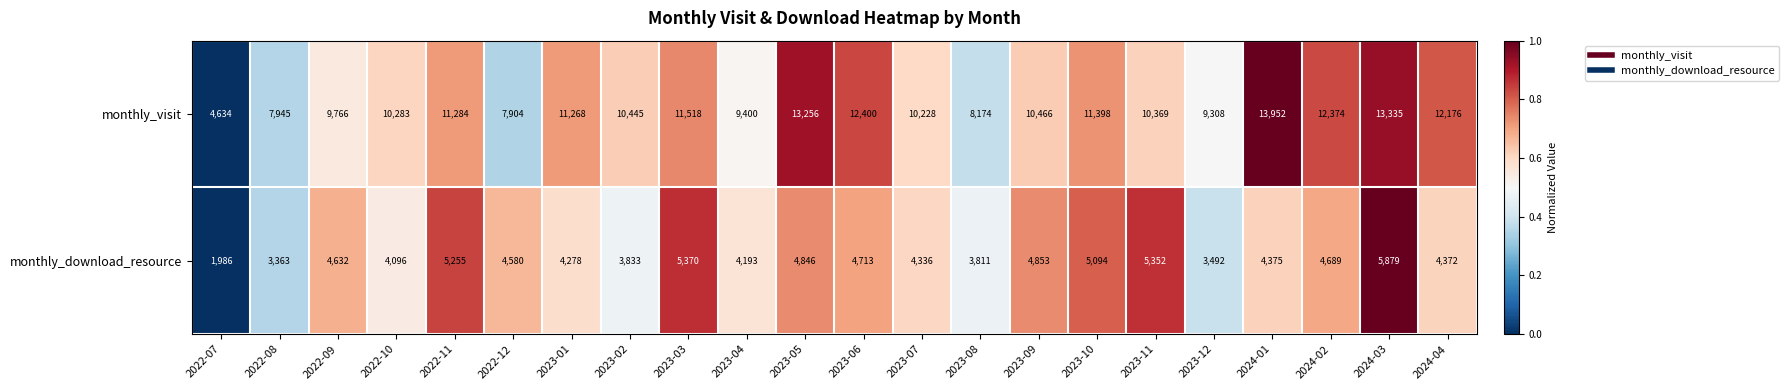

List the series in order of their peak value, highest first.

monthly_visit, monthly_download_resource